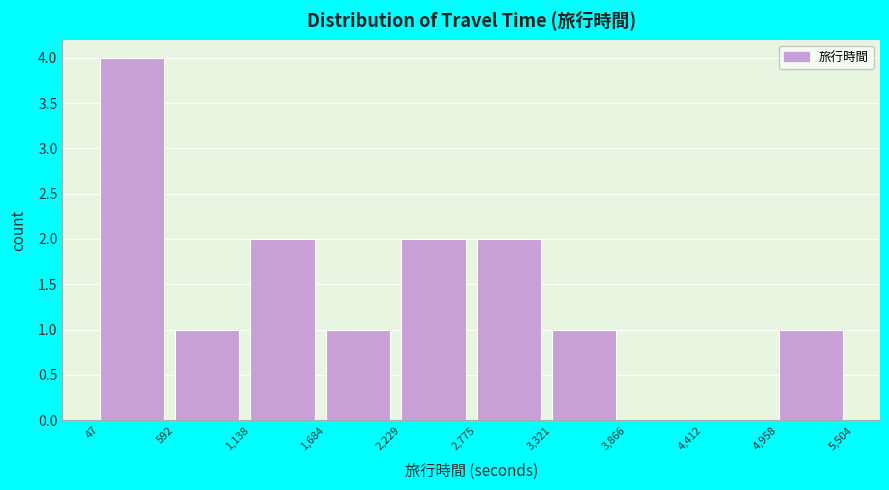

Reading left to right, list every bar in this chart as the range it spans on the x-axis followed by its height. The values are not printed on the chart, so give them approximately, as read against the axis.

47 to 592: 4
592 to 1,138: 1
1,138 to 1,684: 2
1,684 to 2,229: 1
2,229 to 2,775: 2
2,775 to 3,321: 2
3,321 to 3,866: 1
3,866 to 4,412: 0
4,412 to 4,958: 0
4,958 to 5,504: 1